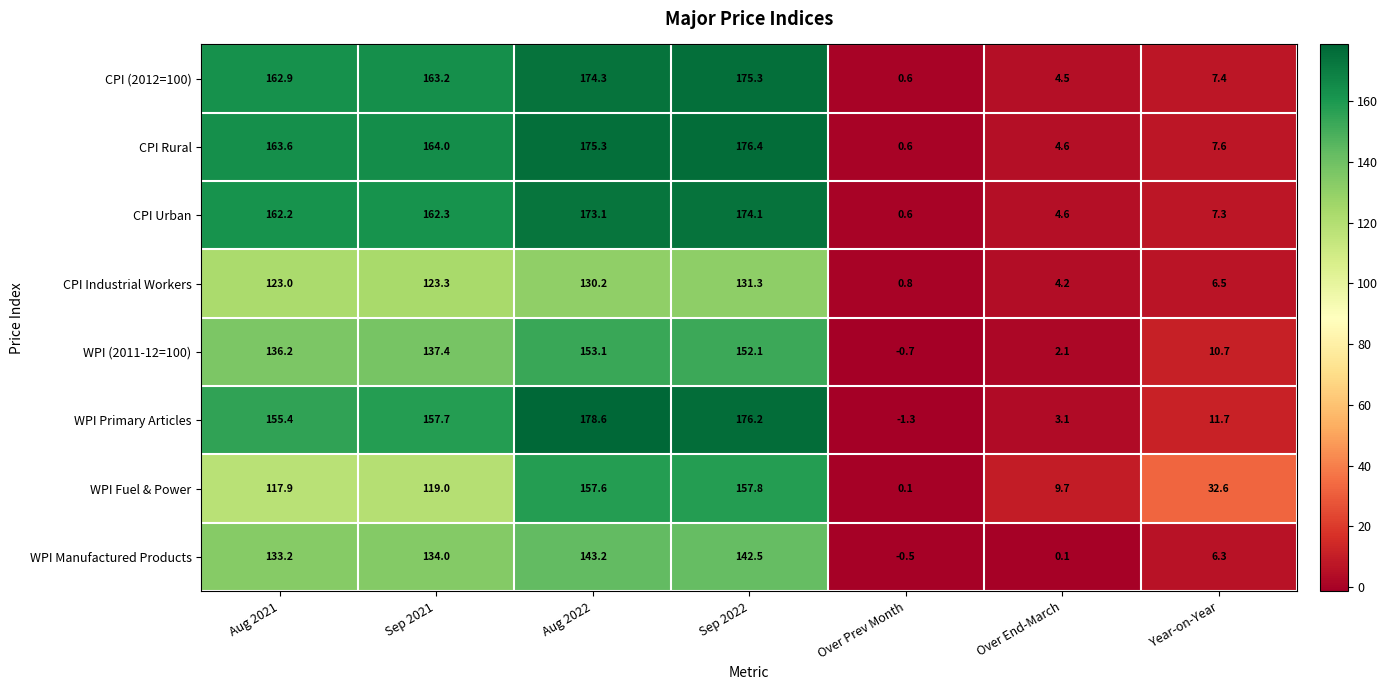

At which category is the sum across all series the highest?

Sep 2022